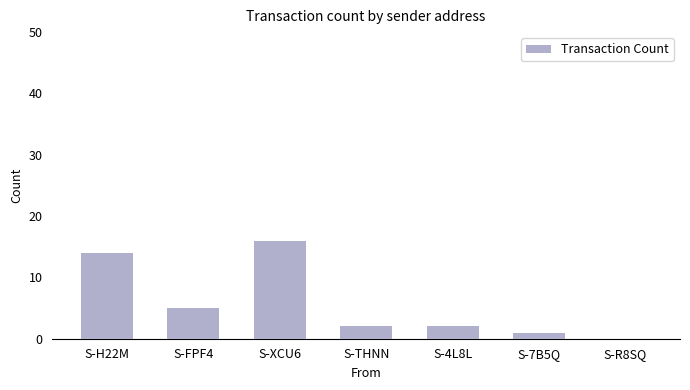

At which label is the value closest to 8?

S-FPF4